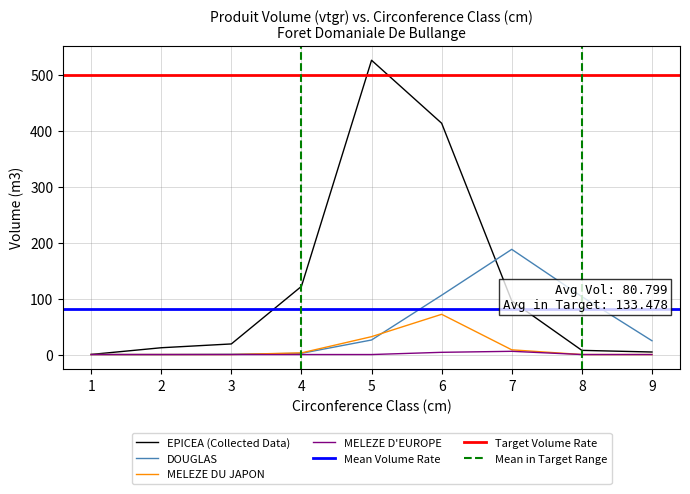

Rank the series at 3 from highest to lowest value.

EPICEA, DOUGLAS, MELEZE DU JAPON, MELEZE D EUROPE